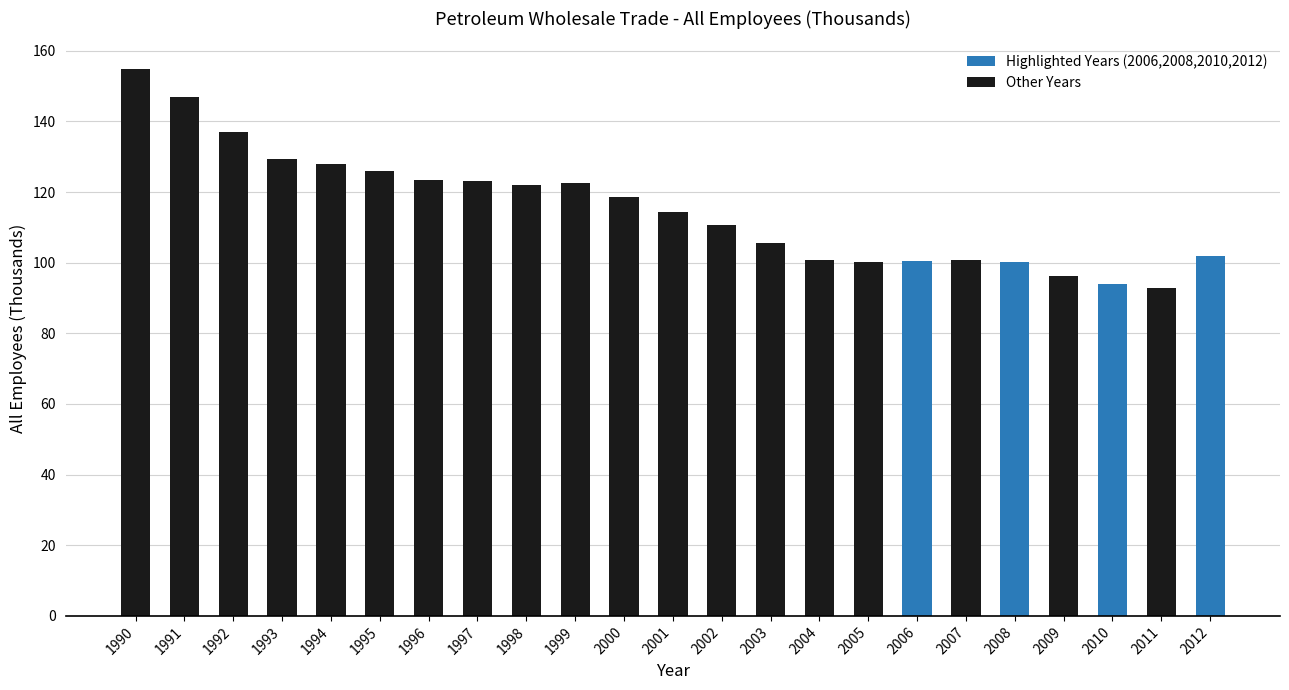

Which label corresponds to the largest value in the chart?

1990